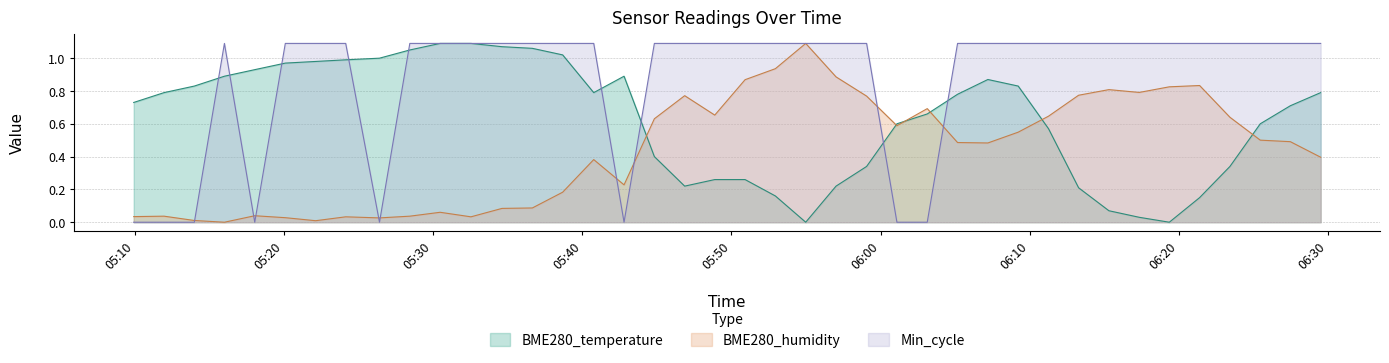

What is the difference between the highest and lowest values at 2022/03/11 05:52:57?

0.9